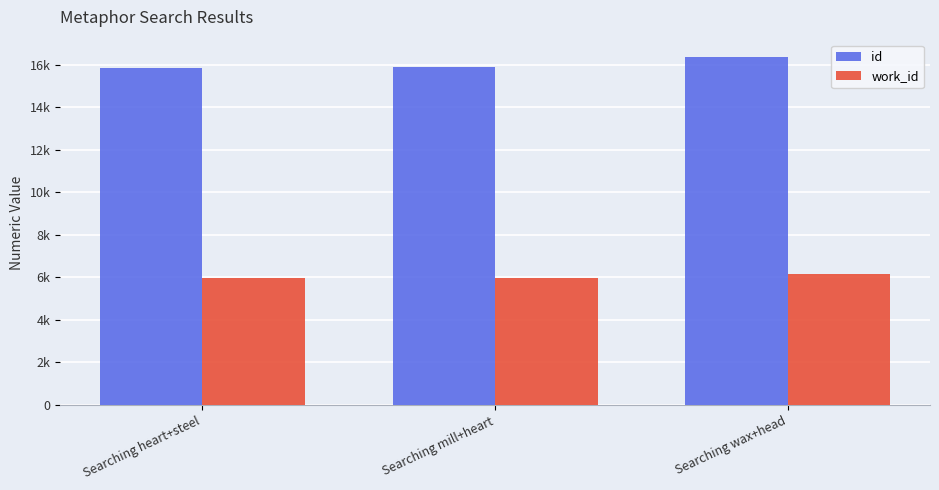

Reading left to right, extract all data points from this chart.

id: 15866	15877	16358
work_id: 5965	5965	6181